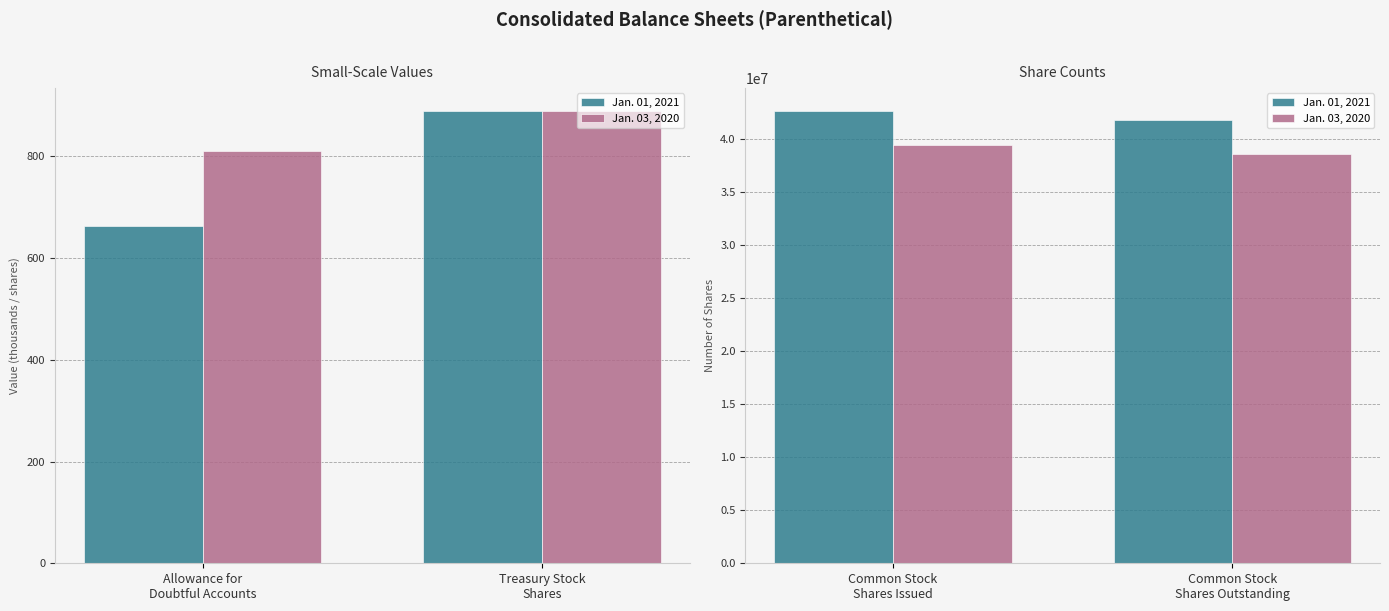

What is the difference between the maximum and minimum values in the Jan. 03, 2020 series?

889000